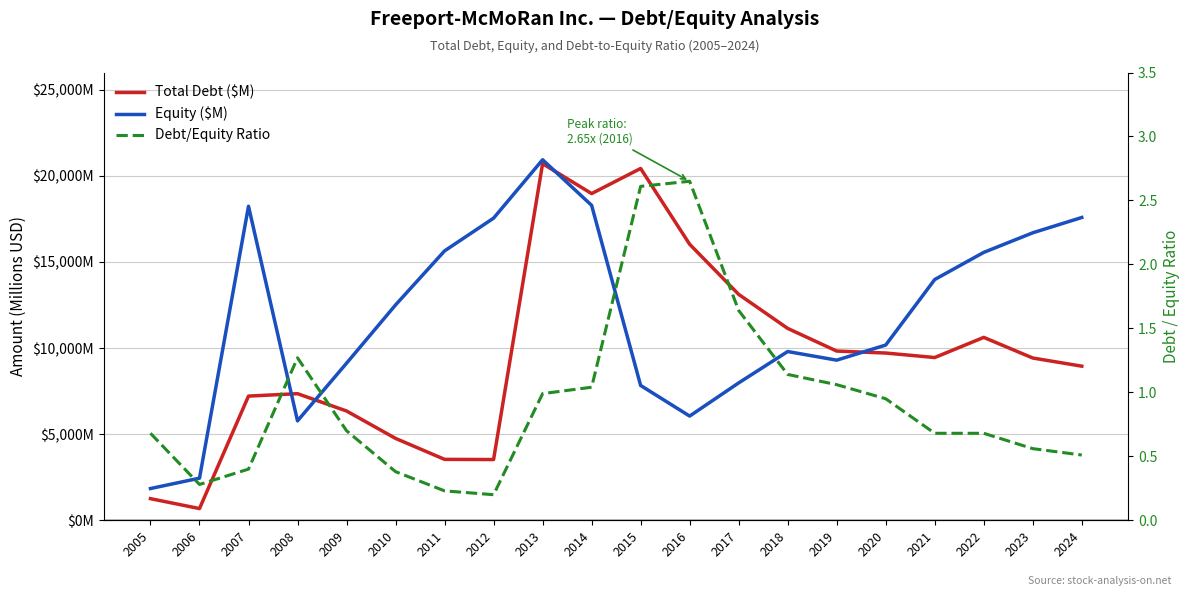

The value of Total Debt ($M) at 2011 is 3537.0. True or false?

True